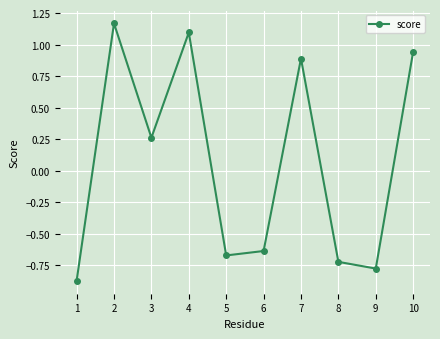

What is the difference between the maximum and minimum values?

2.0